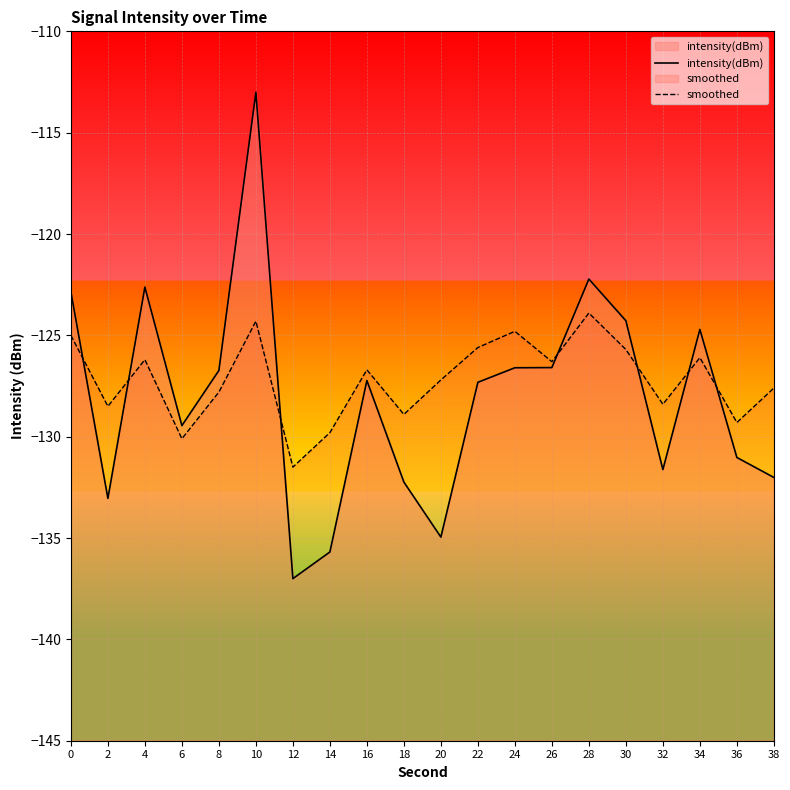

List the labels in order of intensity(dBm) value, smallest first.

12, 14, 20, 2, 18, 38, 32, 36, 6, 22, 16, 8, 24, 26, 34, 30, 0, 4, 28, 10